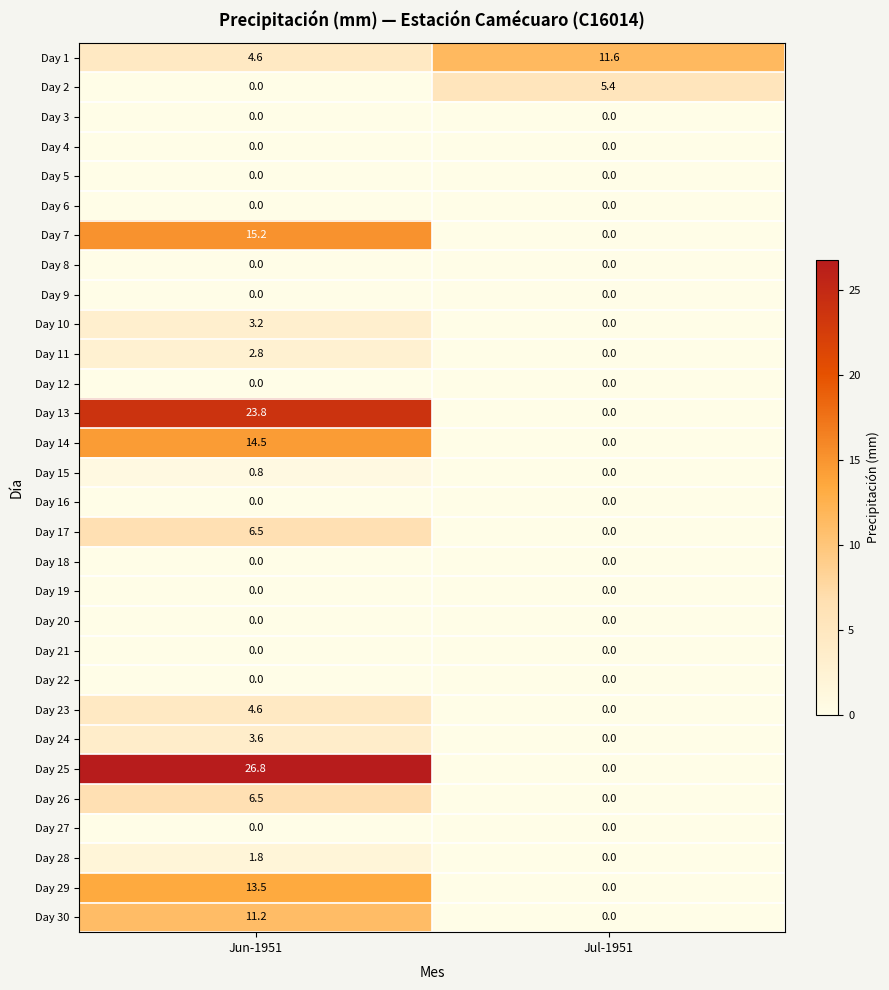

Which series has the largest total across all categories?

Day 25